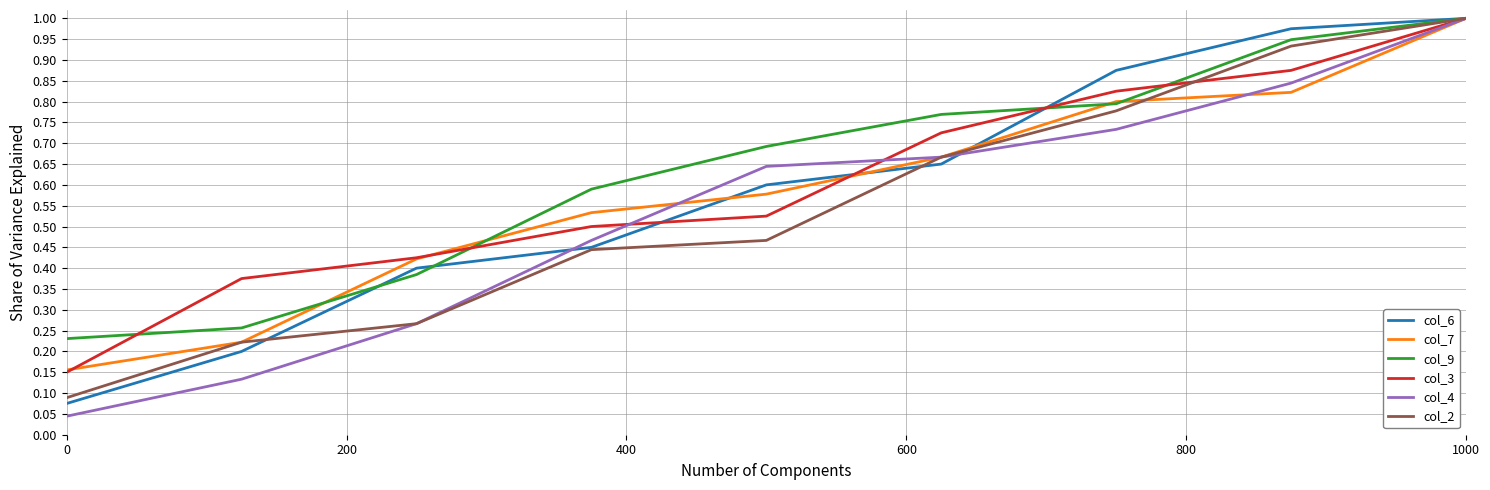

Which series has the largest range (max minus min)?

col_4